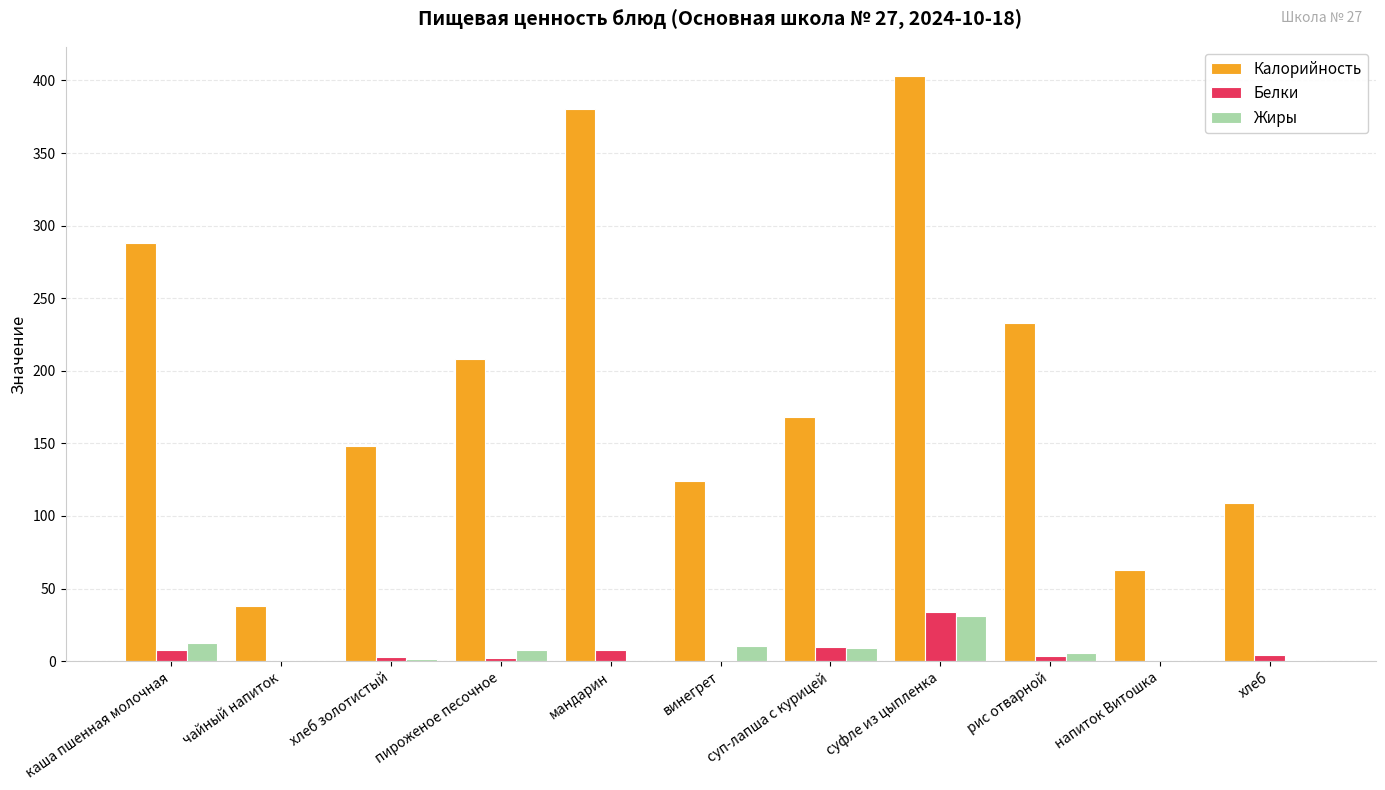

At which label does Калорийность first exceed 168?

каша пшенная молочная